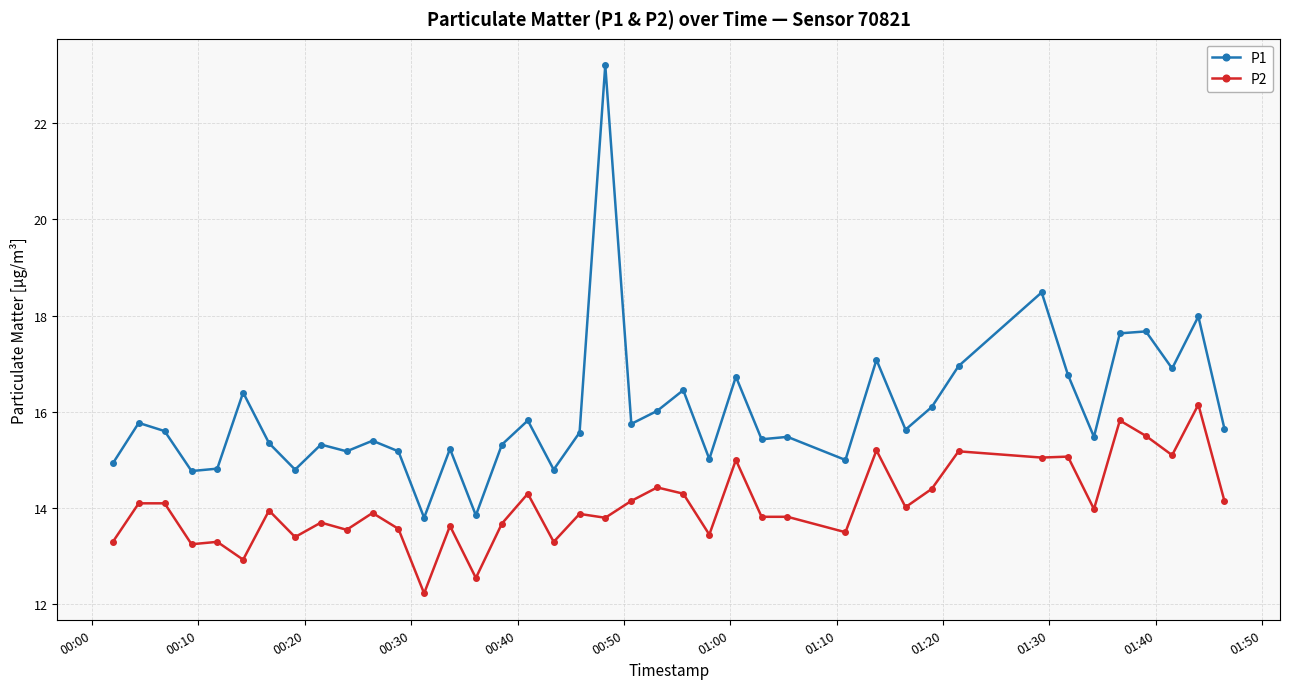

Which series has the widest spread of values?

P1